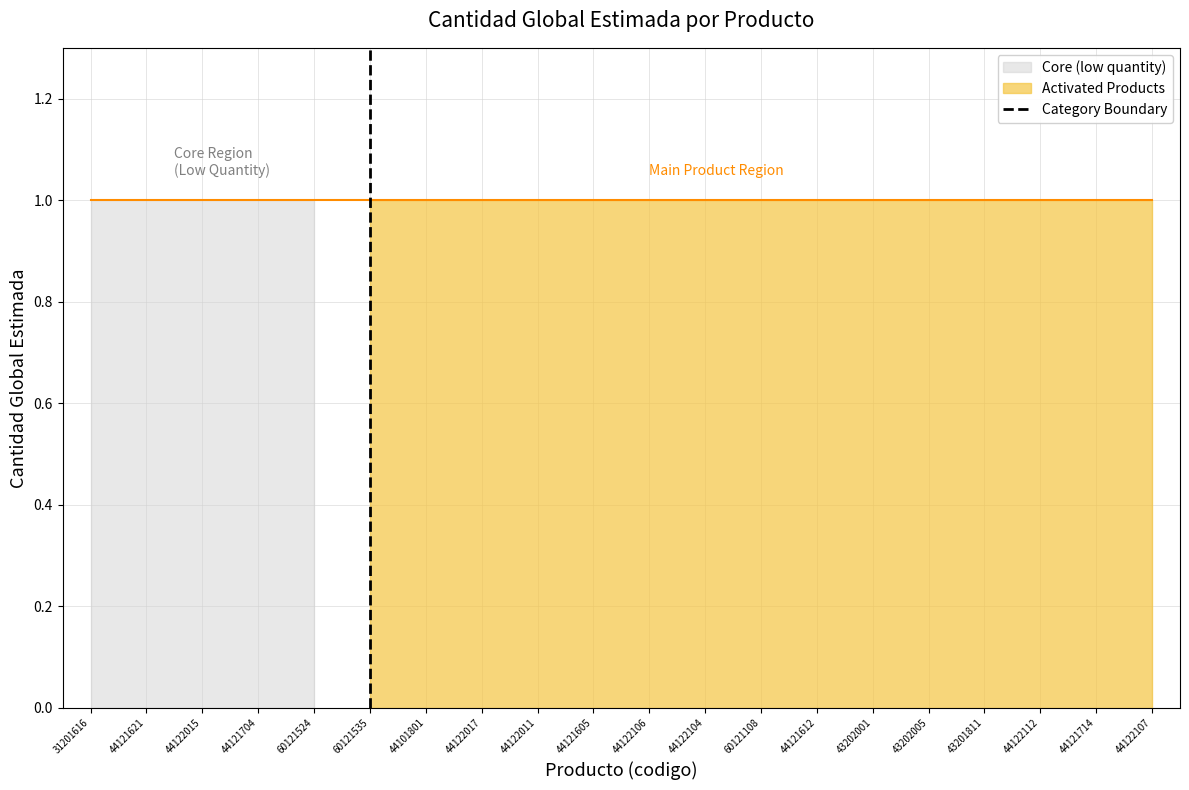

The chart shows a value of -1 at 60121535. True or false?

False